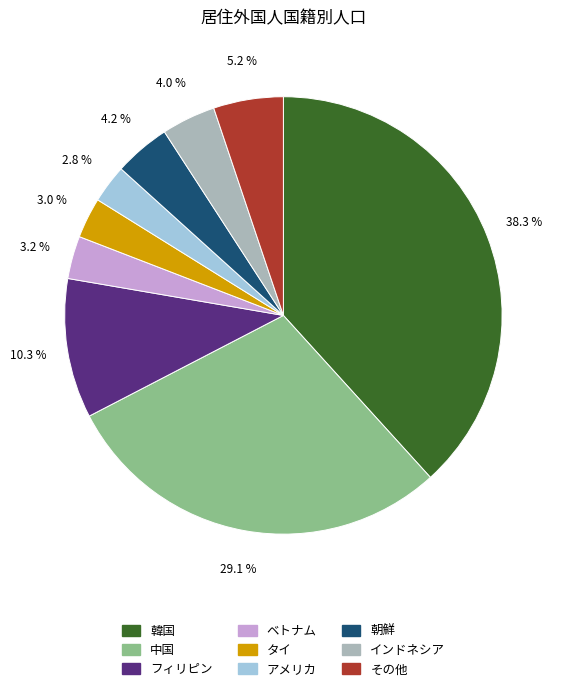

The フィリピン slice represents 2% of the pie. True or false?

False